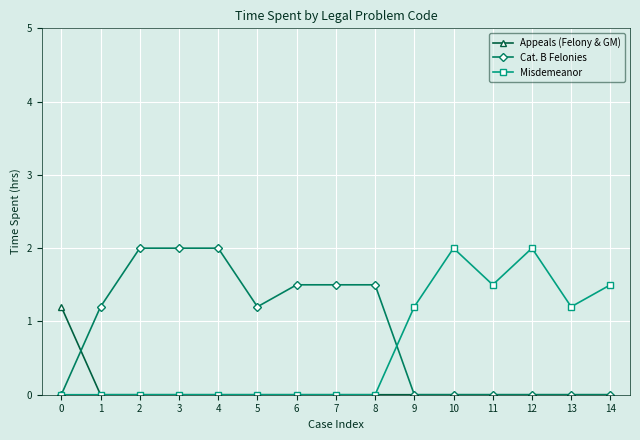

List the series in order of their overall mean, lowest first.

Appeals (Felony & GM), Misdemeanor, Cat. B Felonies